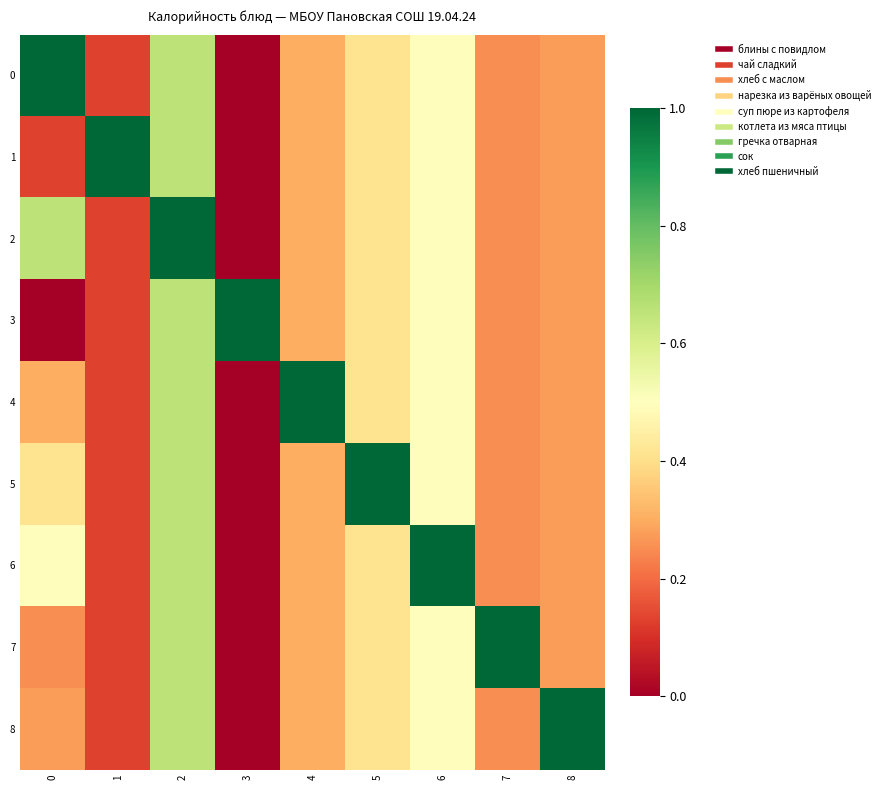

What is the total value across all series at 6?

4.9